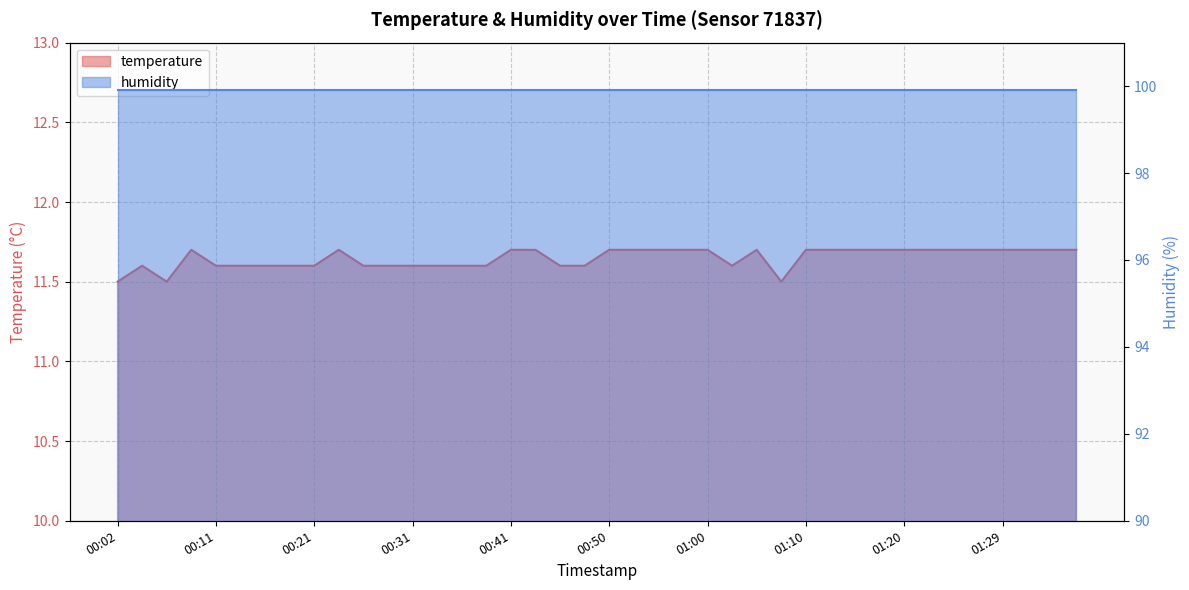

True or false: the data shows 17.0 at 01:34.

False